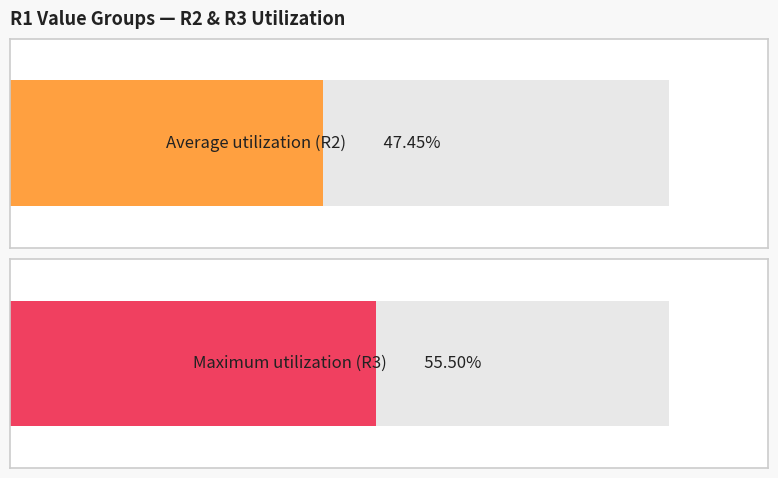

Are the bars grouped side by side (vs. stacked)?

Yes